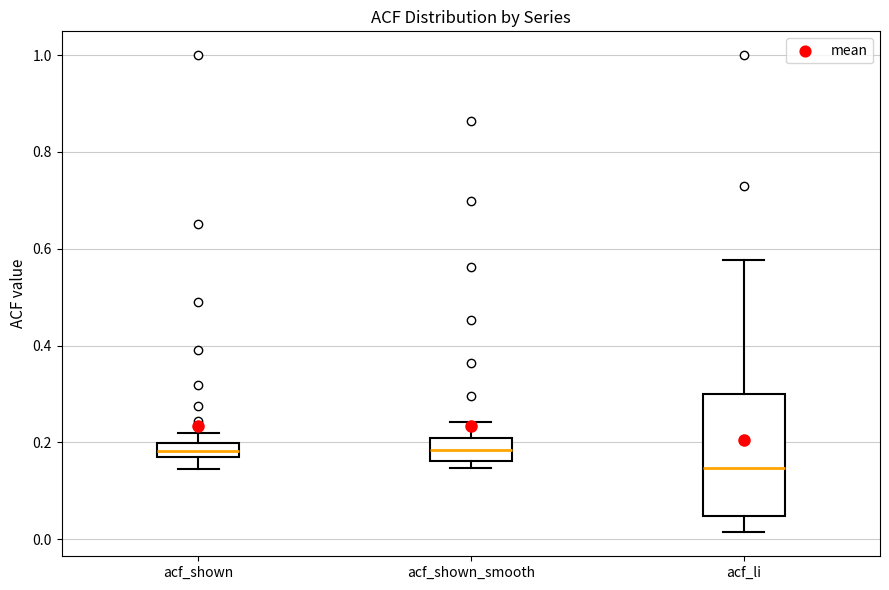

Where does the median line of the box for acf_shown_smooth sit on the y-axis? The values are not printed on the chart, so give them approximately, as read against the axis.

0.18